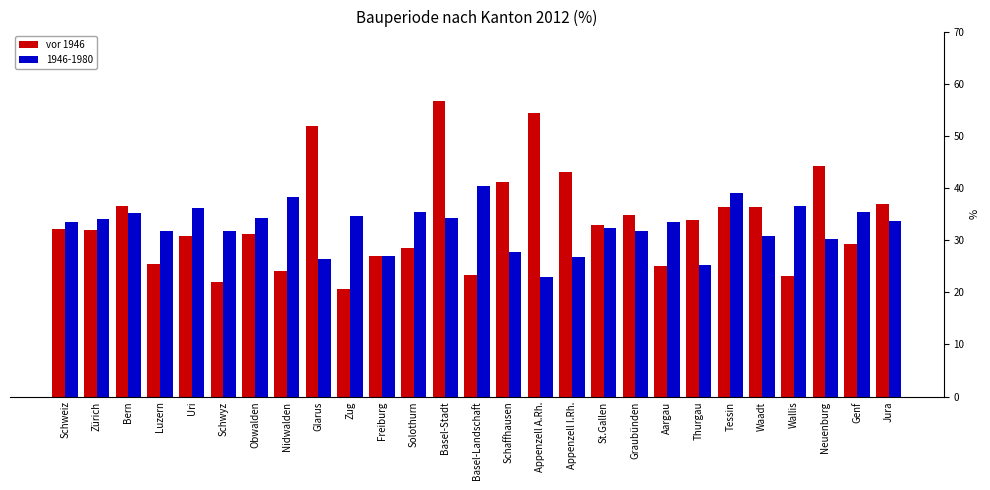

What is the approximate value of 1946-1980 at Zürich?

34.1